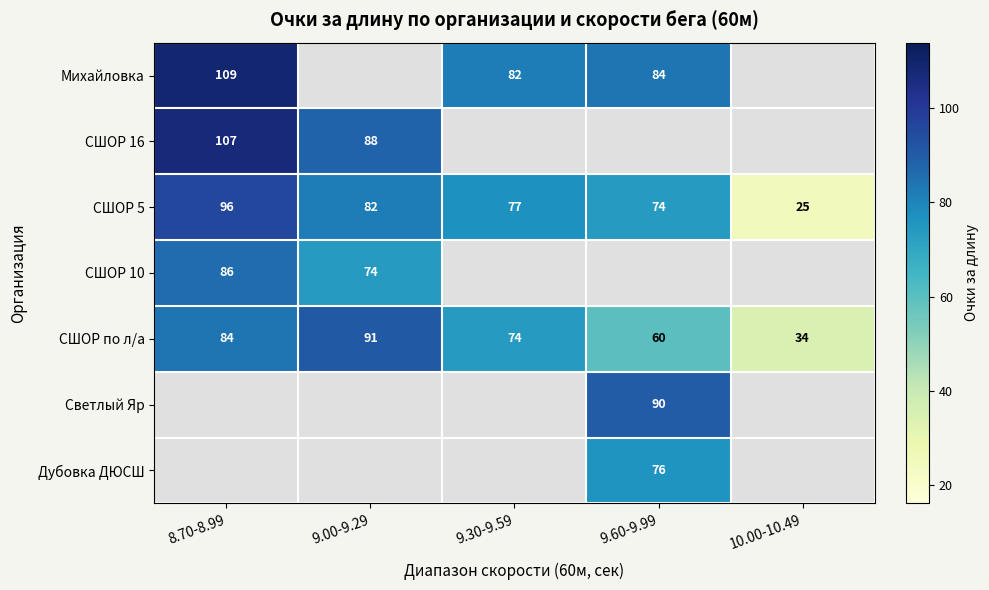

What is the minimum value shown in the chart?

25.0